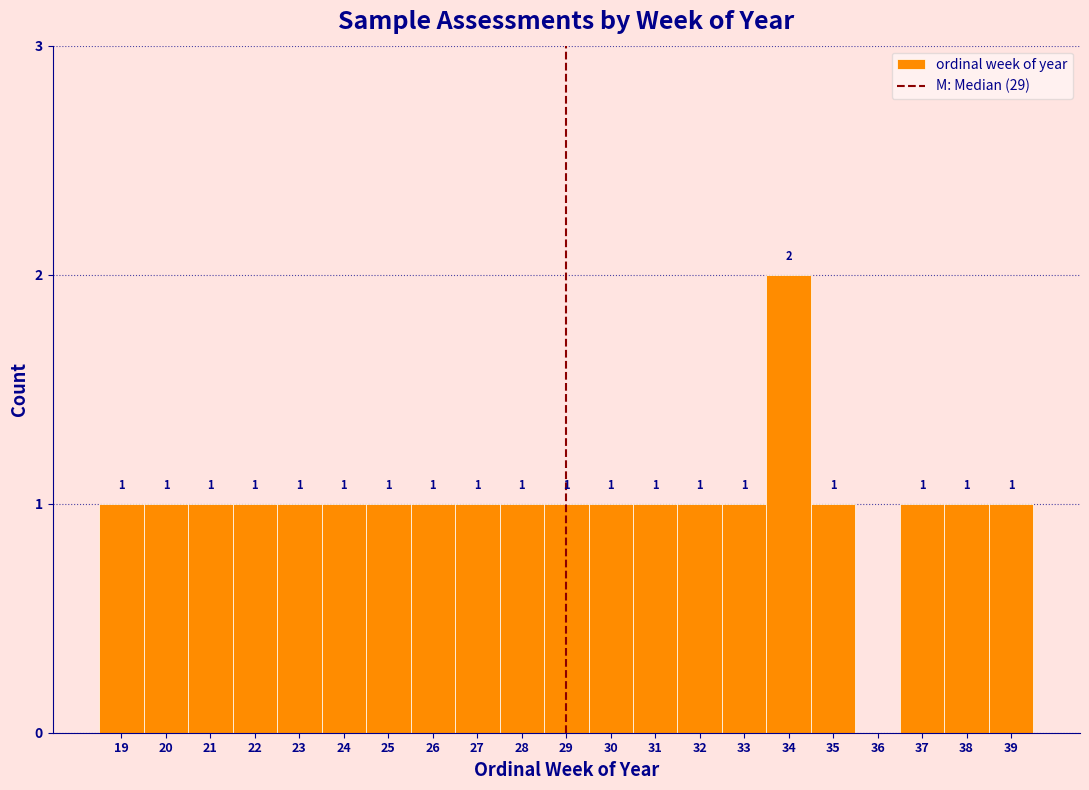

Reading left to right, what are all the values shown in this chart?

19=1	20=1	21=1	22=1	23=1	24=1	25=1	26=1	27=1	28=1	29=1	30=1	31=1	32=1	33=1	34=2	35=1	36=0	37=1	38=1	39=1